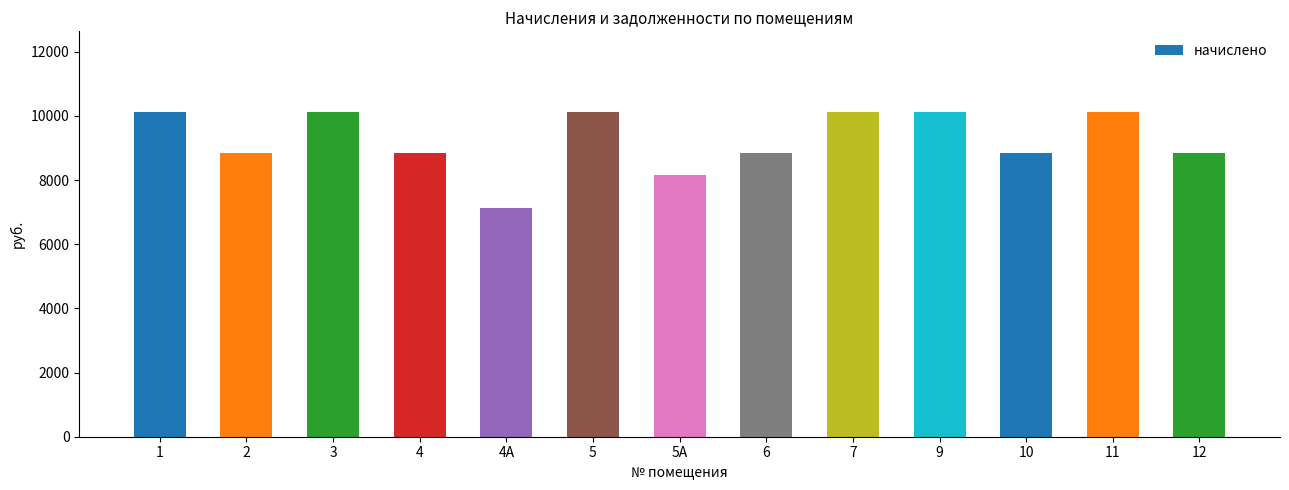

What is the change in value from 6 to 11?

+1251.9